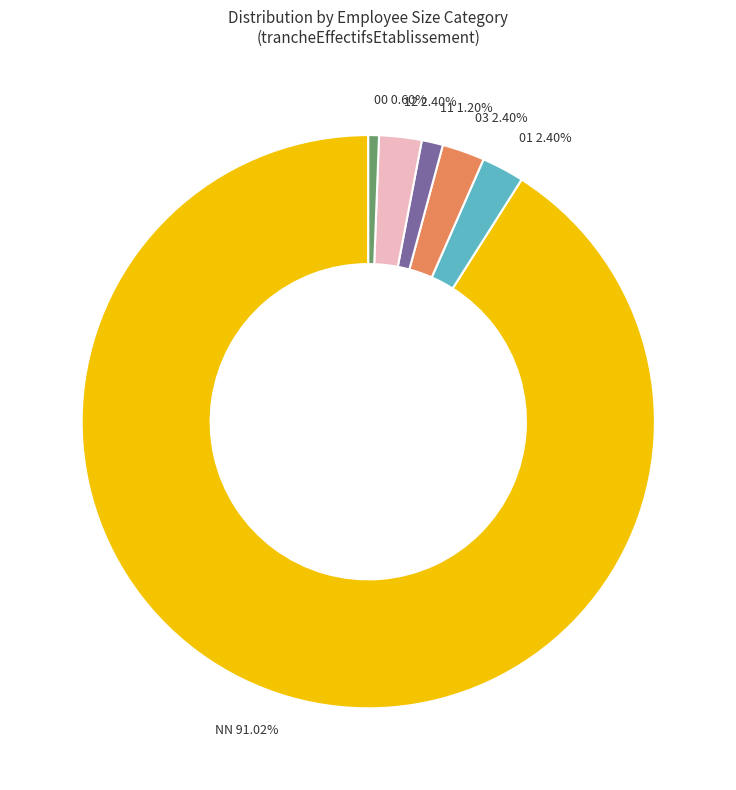

Count the number of slices in the pie.

6